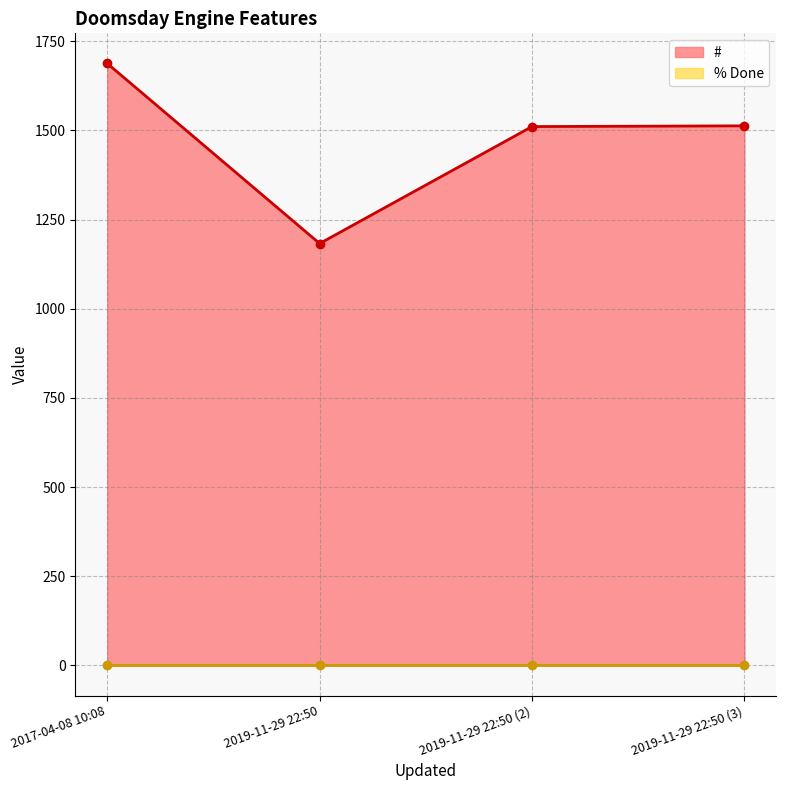

What is the maximum value shown in the chart?

1688